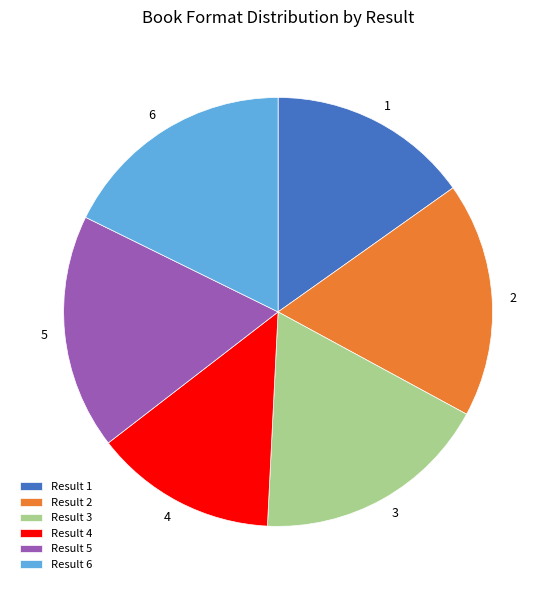

How many segments does this pie chart have?

6